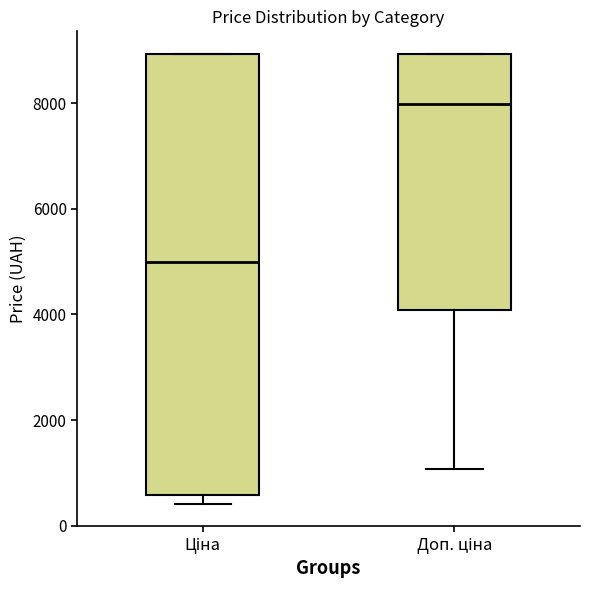

Reading left to right, transcribe this box plot: for each box, give where its median line is, the range the box spans, and where its two whiskers end, as read against the y-axis. The values are not printed on the chart, so give them approximately, as read against the axis.

Ціна: median 5000, box 600 to 9000, whiskers 400 to 9000
Доп. ціна: median 8000, box 4000 to 9000, whiskers 1000 to 9000